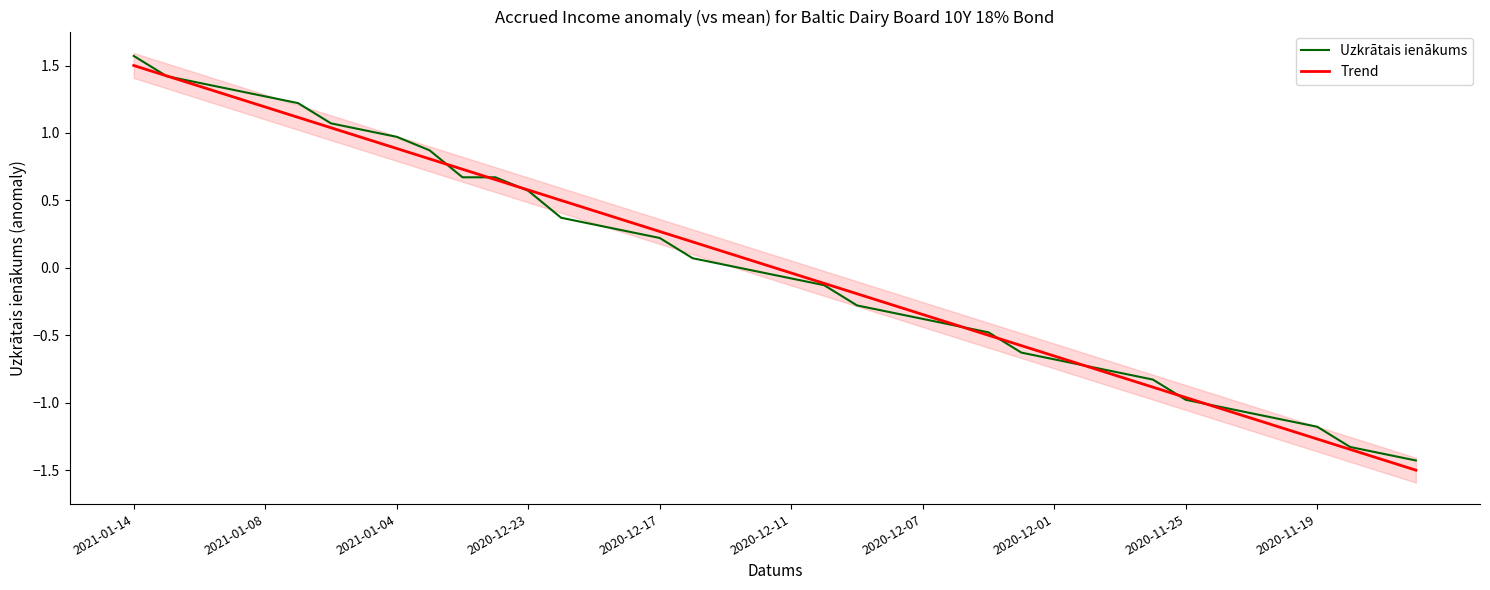

What is the minimum value for Uzkrātais ienākums?

-1.4